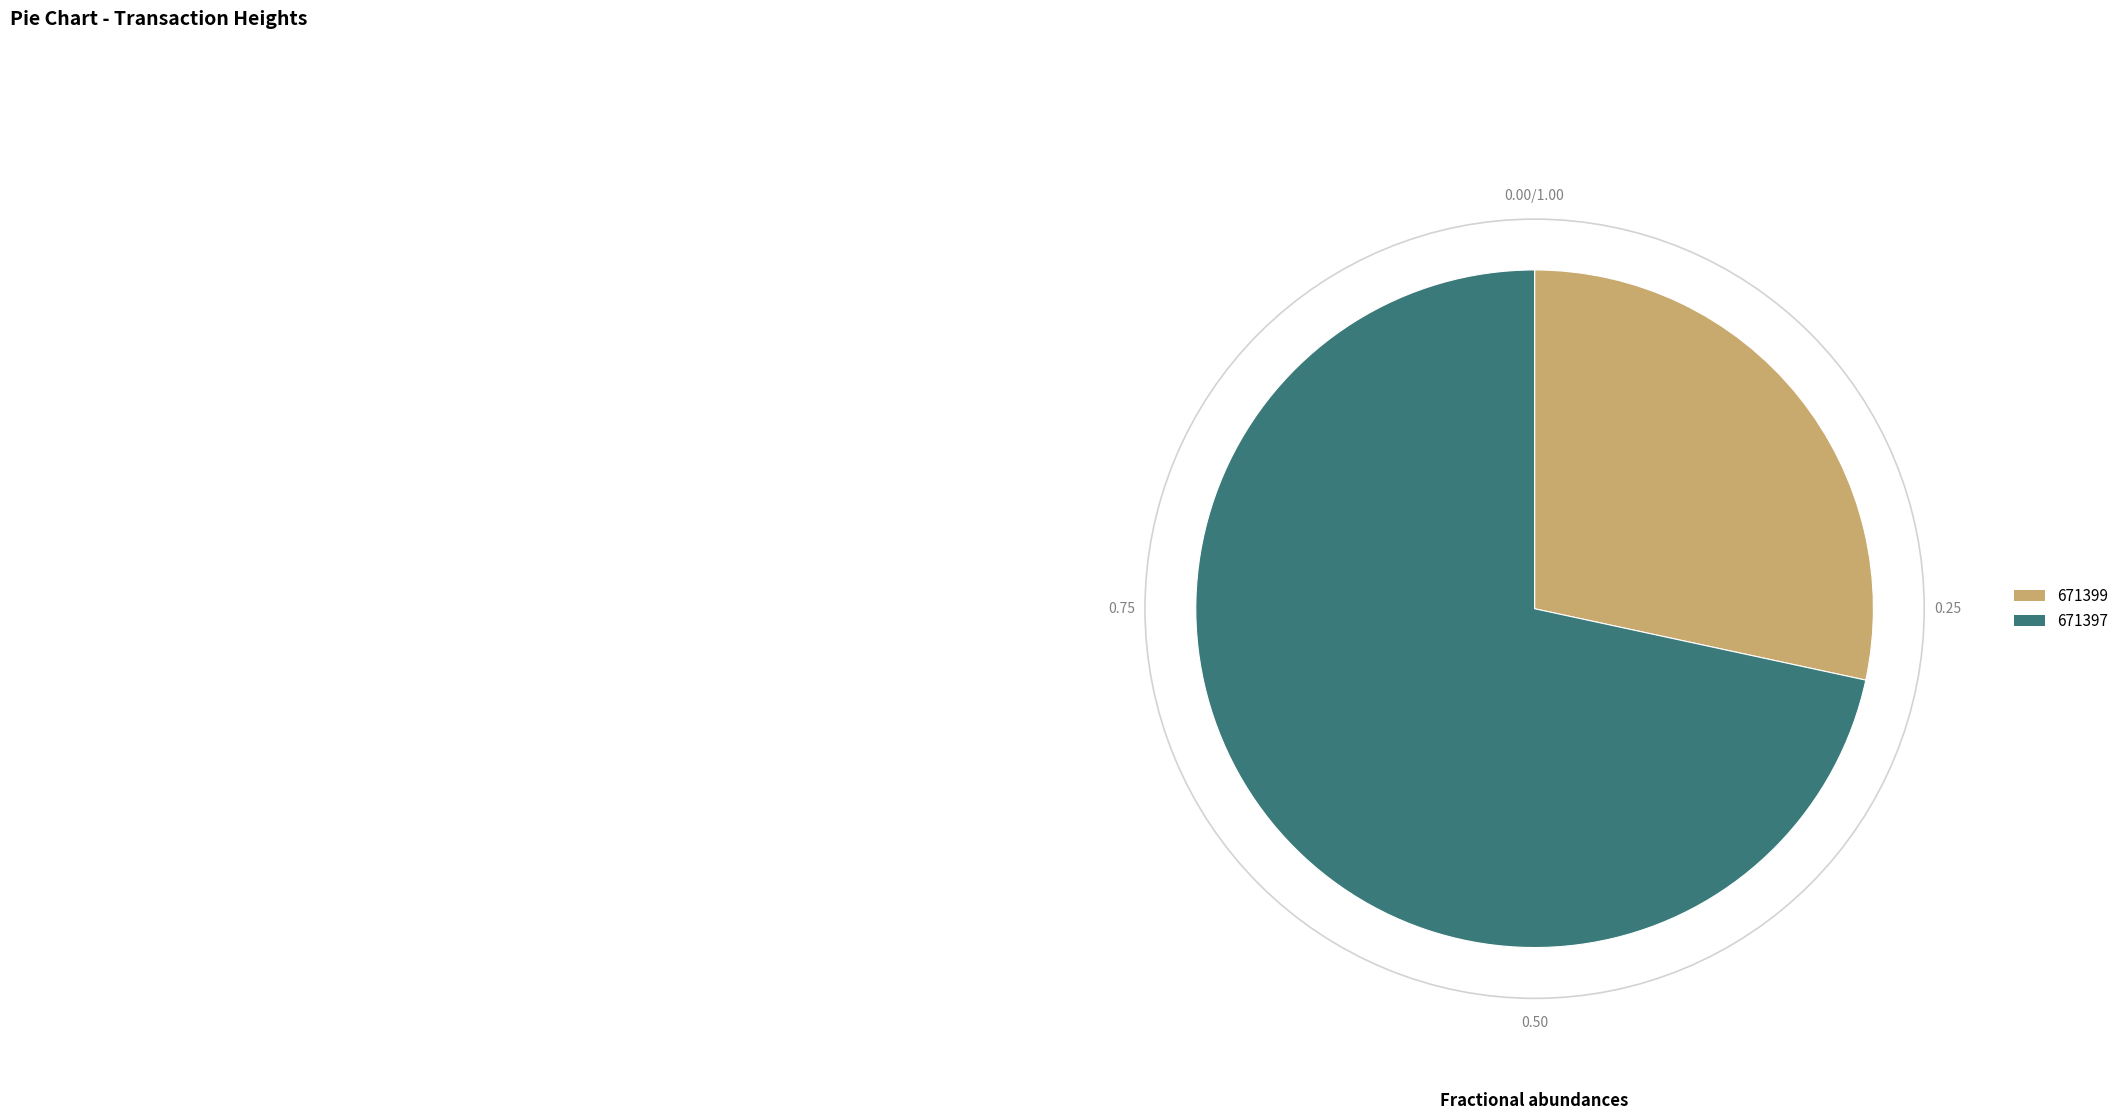

Rank the categories by value from lowest to highest.

671399, 671397